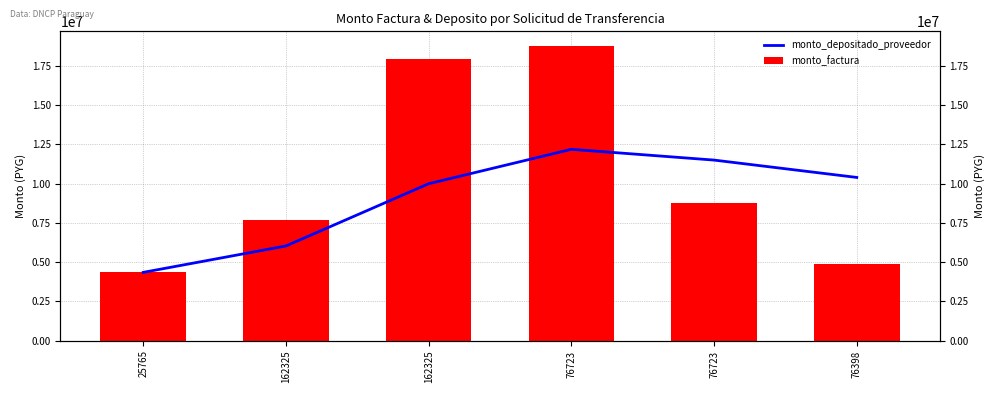

Which series has the largest total across all categories?

monto_factura